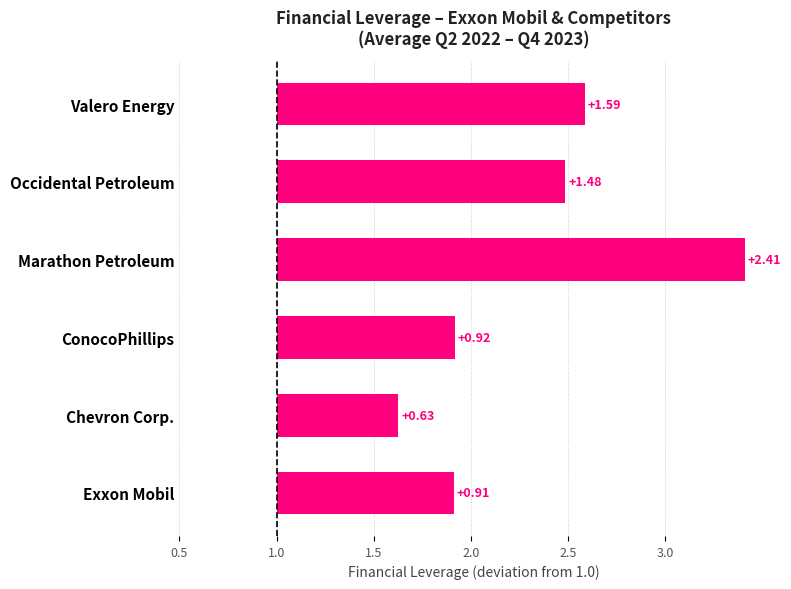

Does the chart contain any negative values?

No